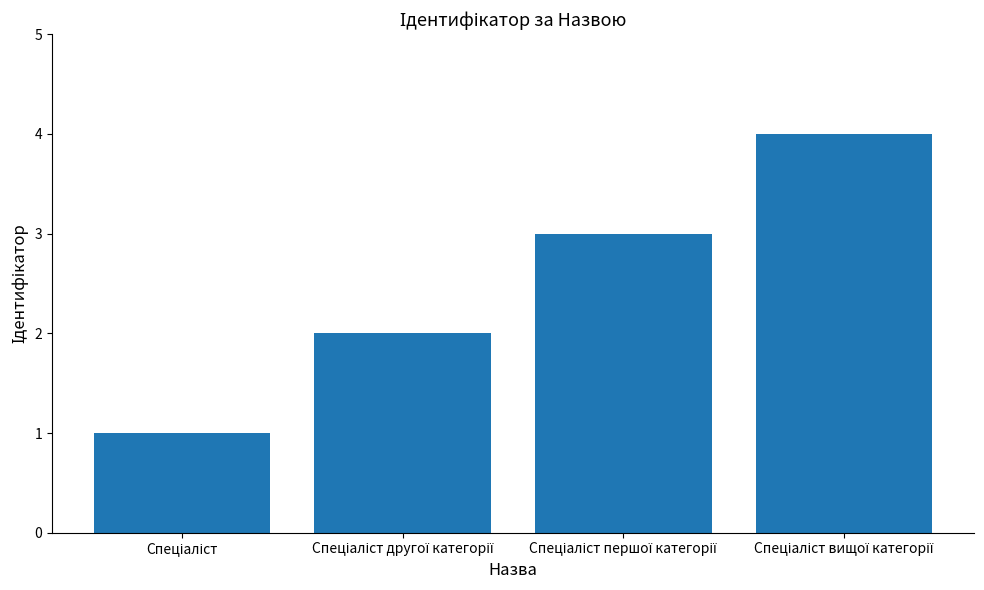

Count the number of categories in the chart.

4